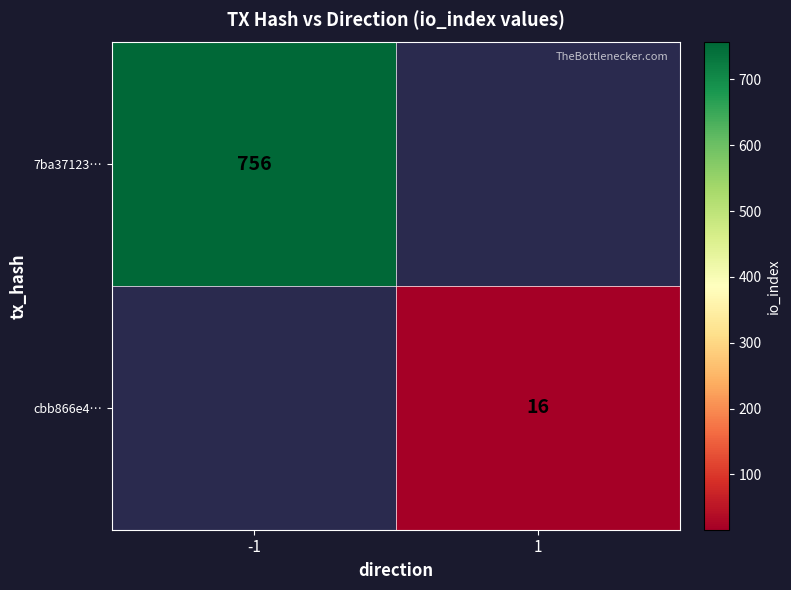

The value of cbb866e4… at 1 is 8. True or false?

False